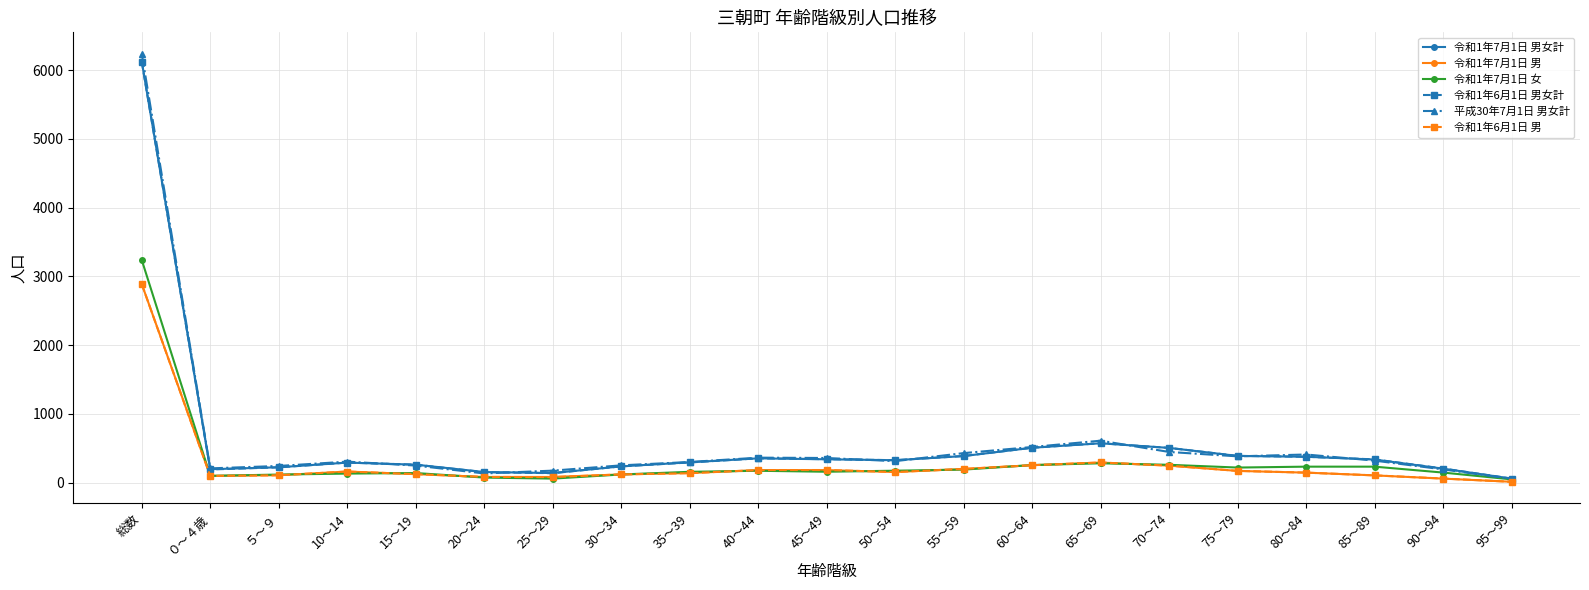

Is the value of 令和1年7月1日 男女計 at 35～39 greater than the value of 令和1年6月1日 男 at 50～54?

Yes